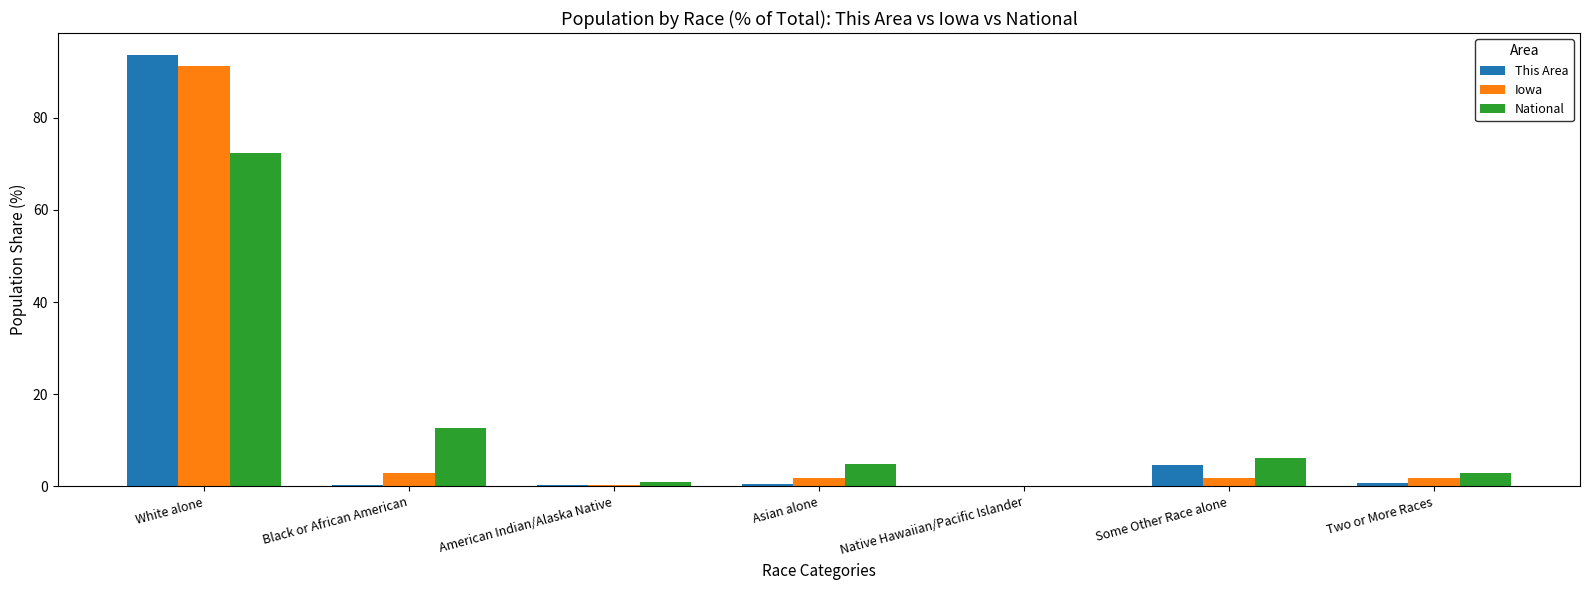

What is the total value across all series at White alone?

257.5